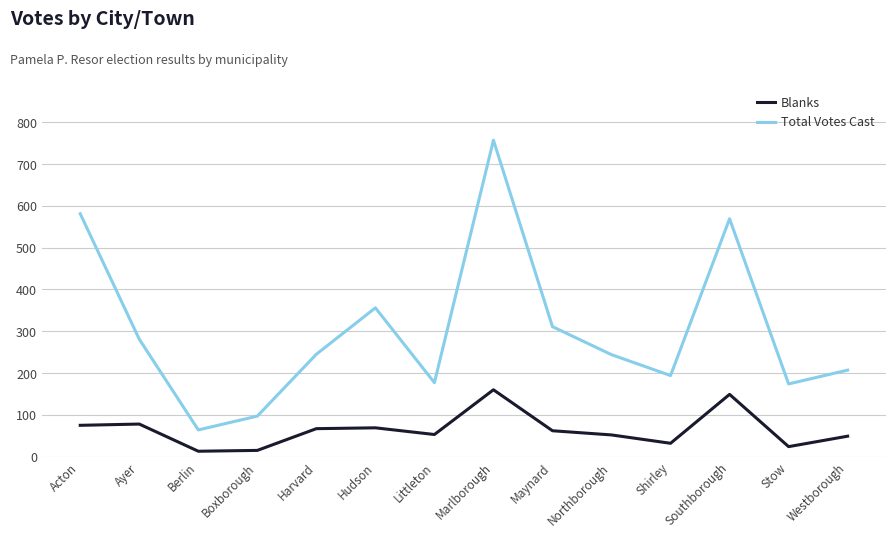

Which category has the highest value in the Total Votes Cast series?

Marlborough